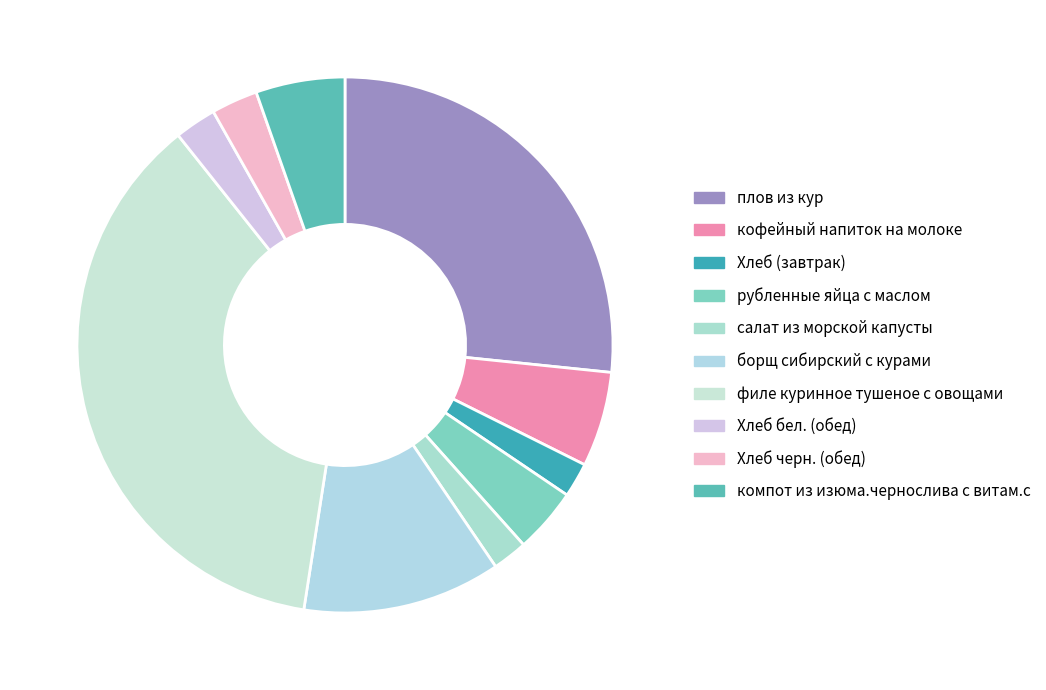

Is there any slice that represents more than half of the pie?

No